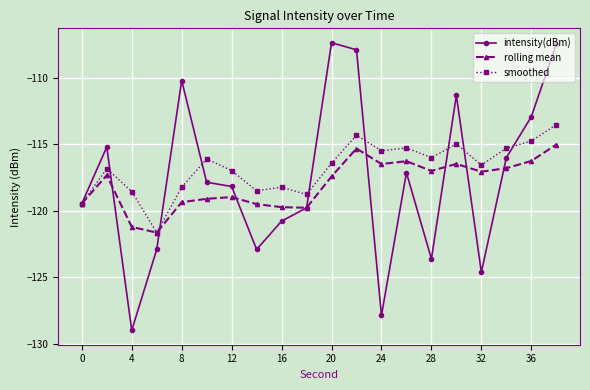

How many data points does each series have?

20